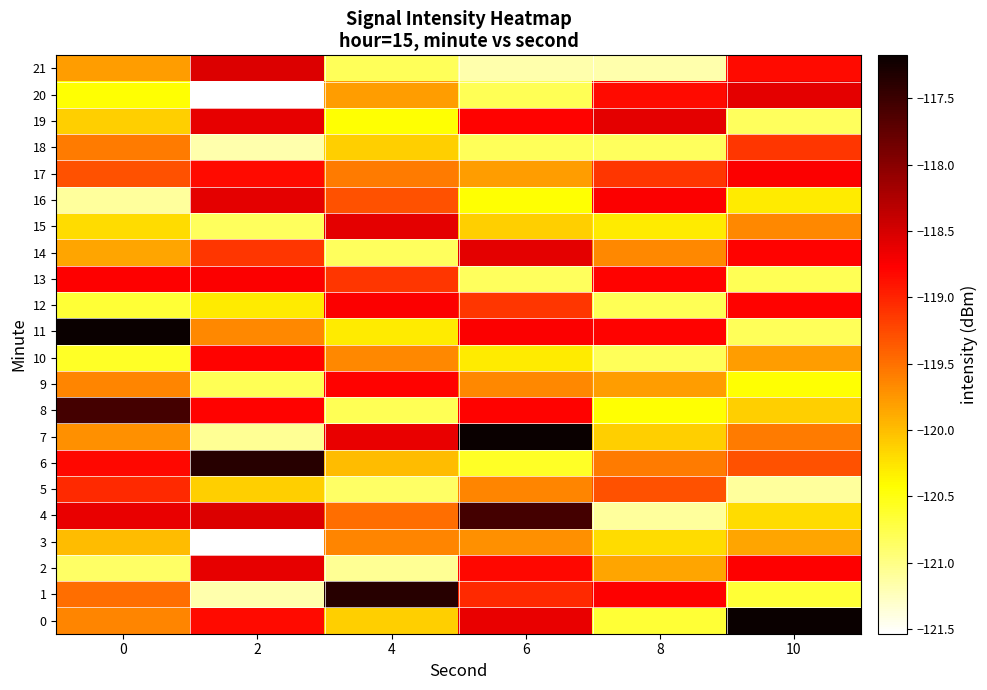

Between 6 and 4, which is larger?

6